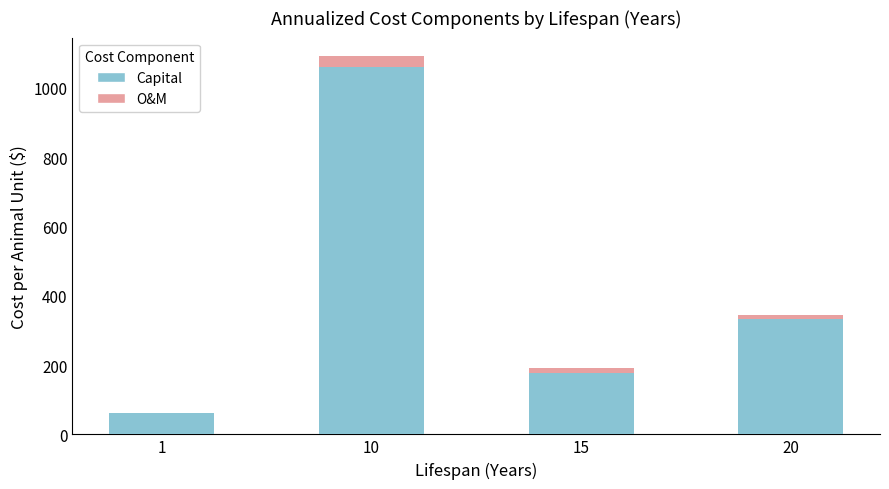

Reading left to right, transcribe the values for Capital.

1=60.8	10=1059.1	15=177.6	20=333.2